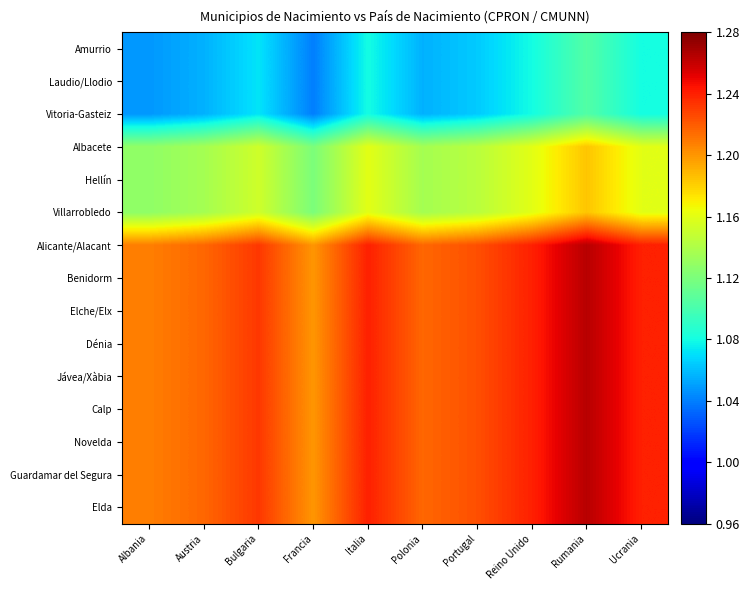

Rank the series at Ucrania from highest to lowest value.

Alicante/Alacant, Benidorm, Elche/Elx, Dénia, Jávea/Xàbia, Calp, Novelda, Guardamar del Segura, Elda, Albacete, Hellín, Villarrobledo, Amurrio, Laudio/Llodio, Vitoria-Gasteiz